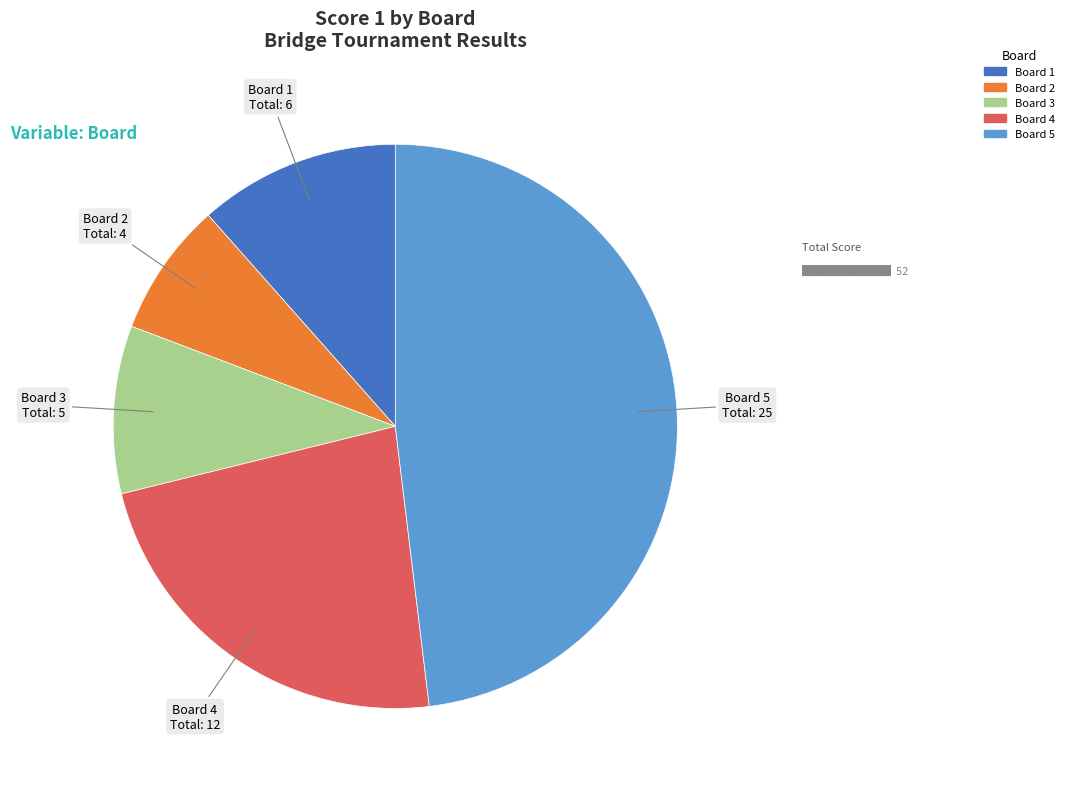

Between Board 1 and Board 3, which is larger?

Board 1